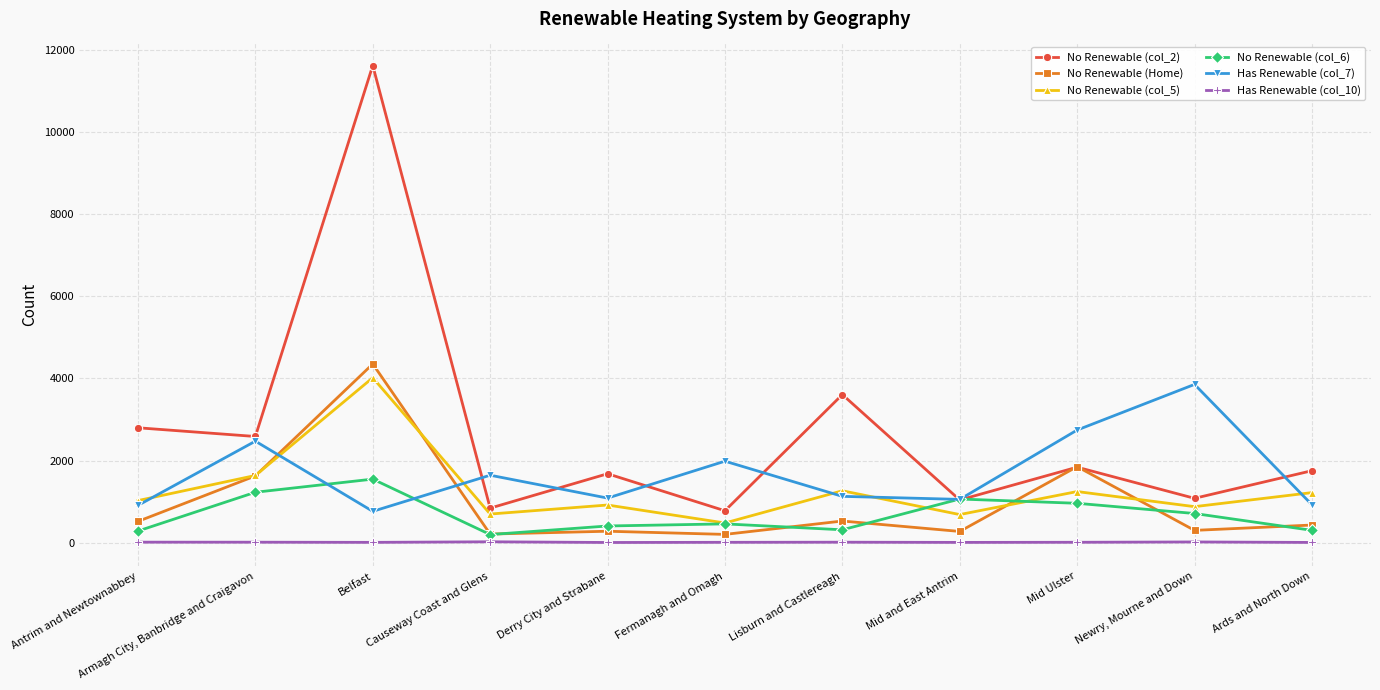

At Belfast, list the series in order from largest to smallest.

No Renewable (col_2), No Renewable (Home), No Renewable (col_5), No Renewable (col_6), Has Renewable (col_7), Has Renewable (col_10)